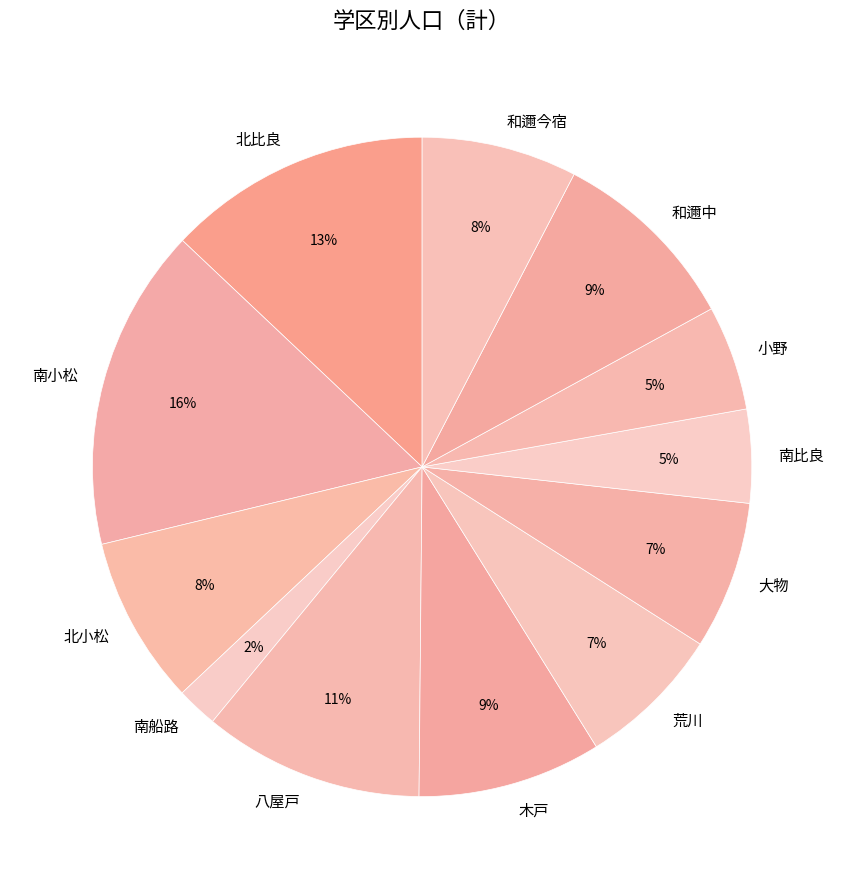

What is the largest slice in the pie chart?

南小松